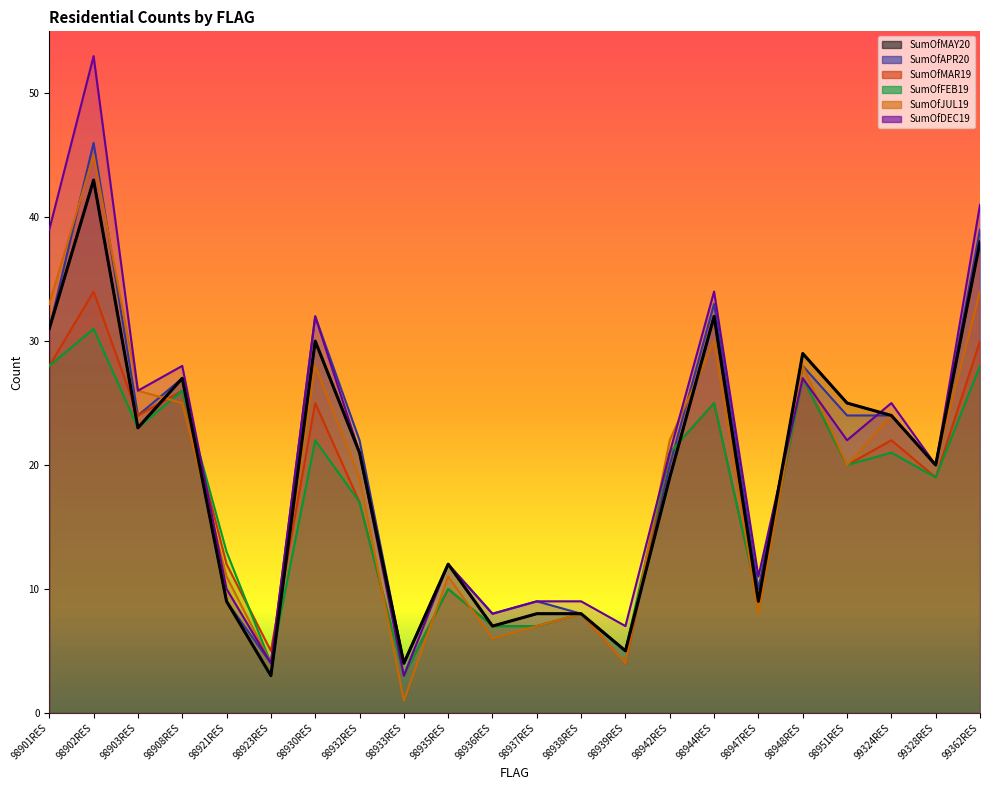

What is the difference between the values at 98947RES and 98939RES?

4